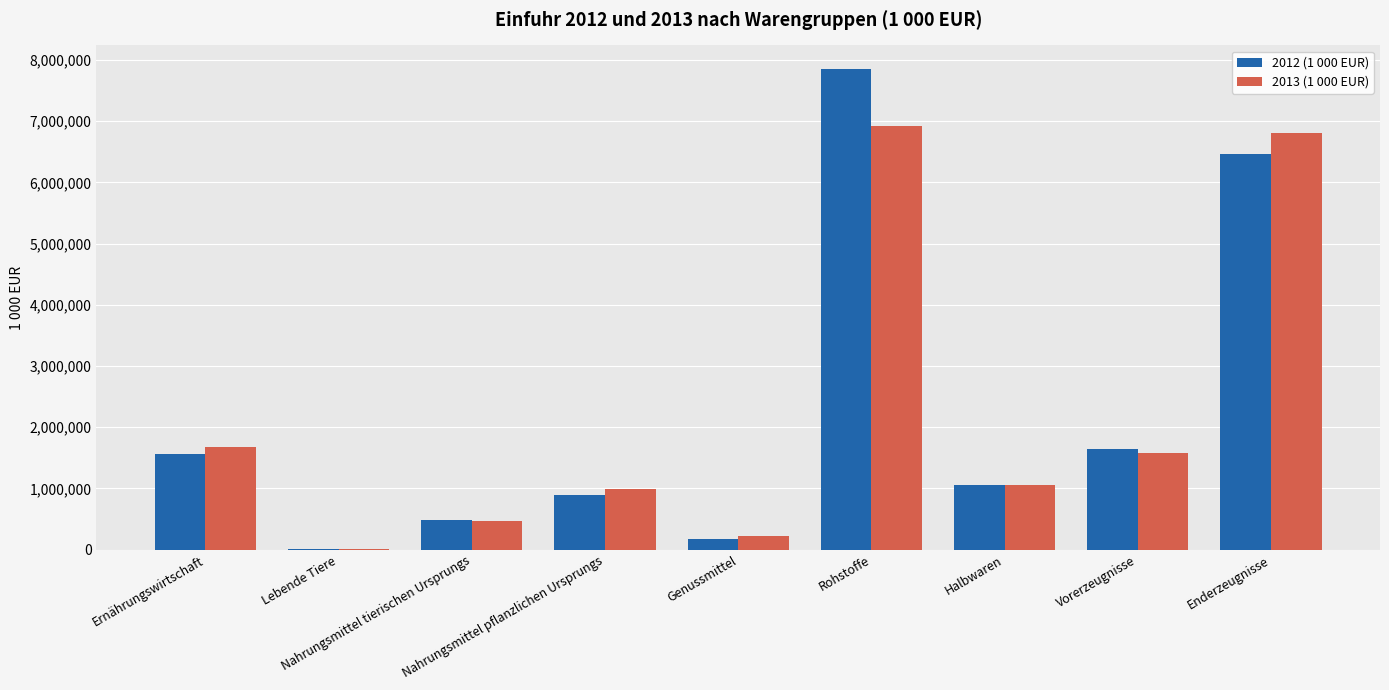

How many distinct data groups are displayed?

2